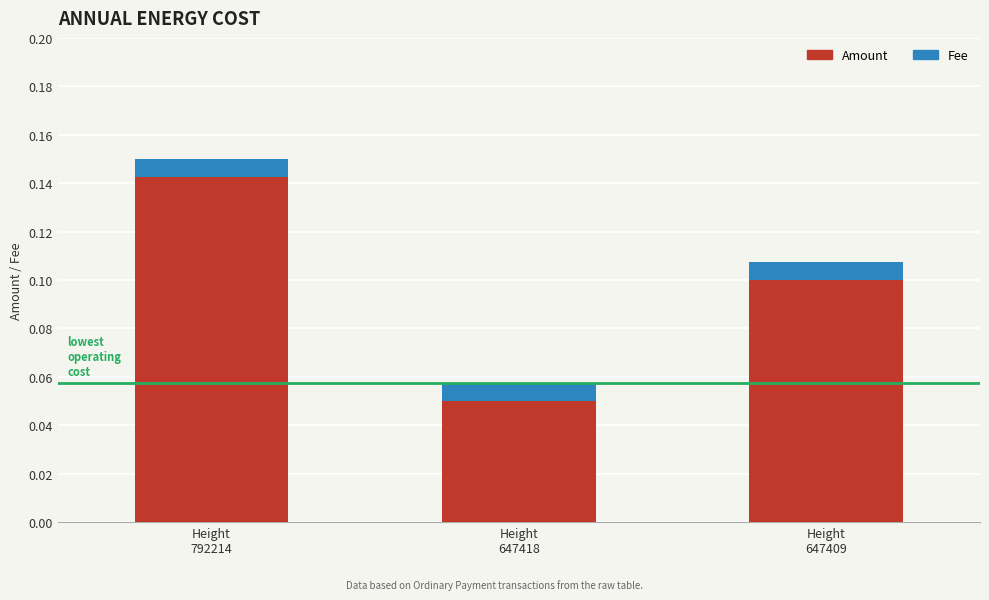

Count the Amount values in the range 0 to 1.

3